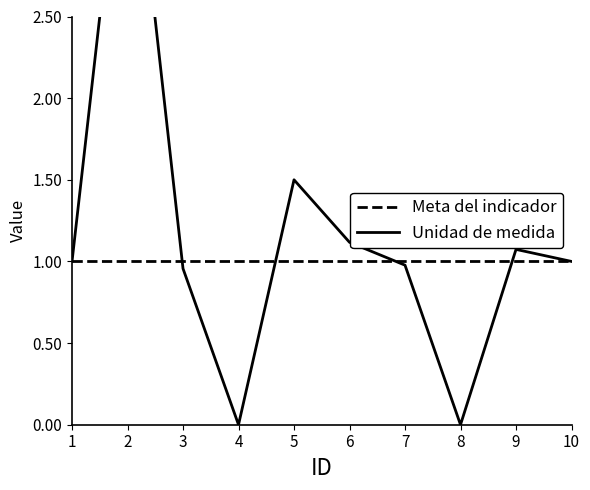

What is the value of the Meta del indicador point at the 1st from the left?

1.0